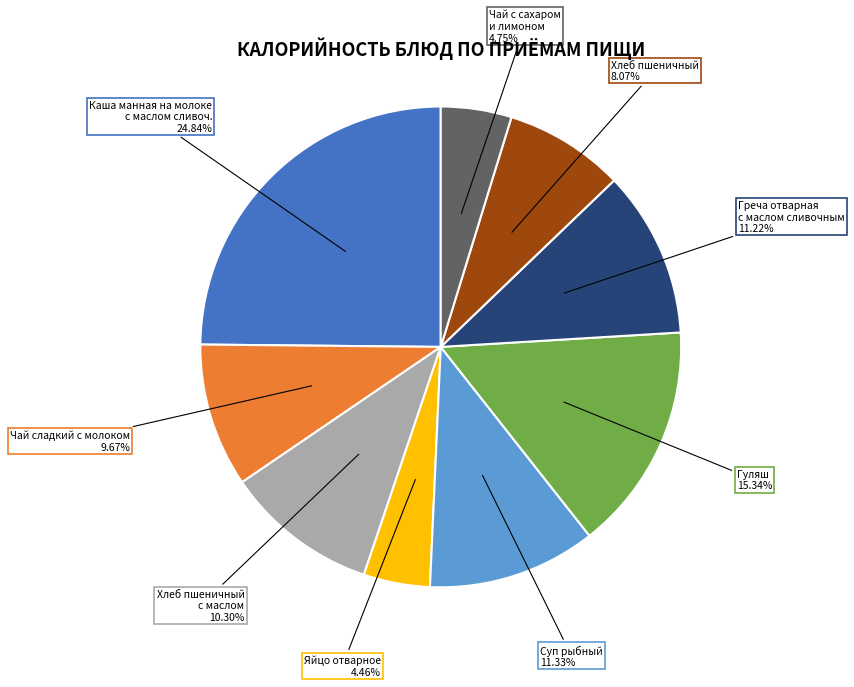

To the nearest percent, what is the average slice percentage?

11%